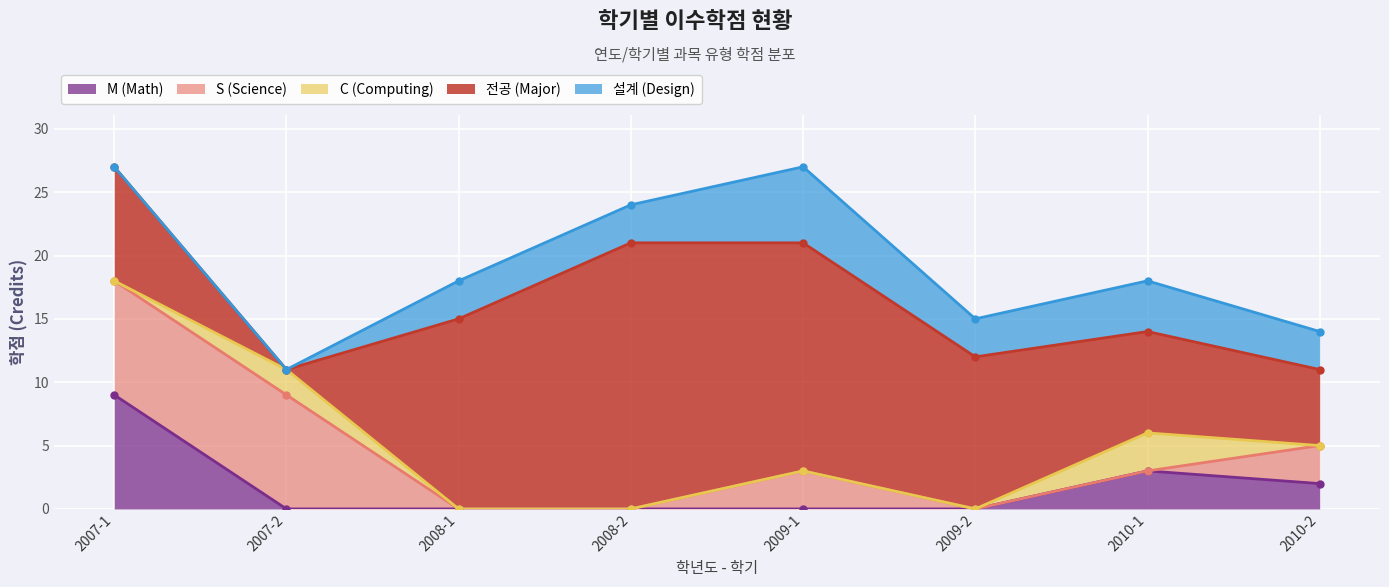

Reading left to right, list all the values displayed in this chart.

M (Math): 2007-1=9	2007-2=0	2008-1=0	2008-2=0	2009-1=0	2009-2=0	2010-1=3	2010-2=2
S (Science): 2007-1=9	2007-2=9	2008-1=0	2008-2=0	2009-1=3	2009-2=0	2010-1=0	2010-2=3
C (Computing): 2007-1=0	2007-2=2	2008-1=0	2008-2=0	2009-1=0	2009-2=0	2010-1=3	2010-2=0
전공 (Major): 2007-1=9	2007-2=0	2008-1=15	2008-2=21	2009-1=18	2009-2=12	2010-1=8	2010-2=6
설계 (Design): 2007-1=0	2007-2=0	2008-1=3	2008-2=3	2009-1=6	2009-2=3	2010-1=4	2010-2=3